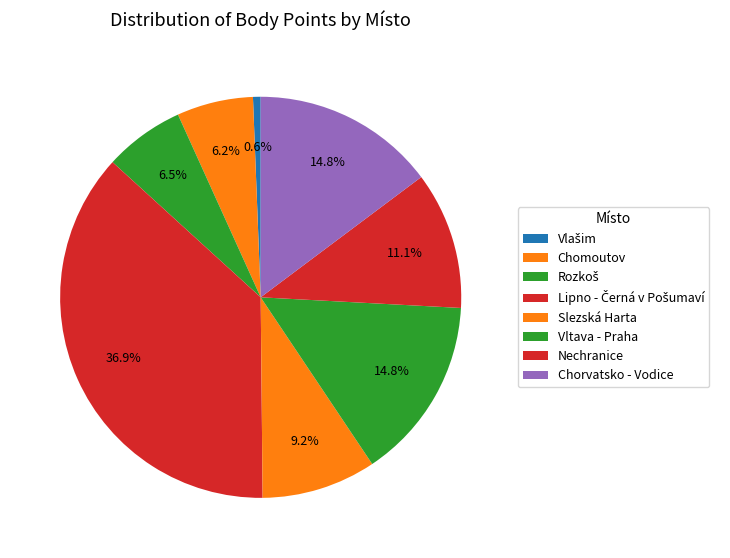

Count the number of slices in the pie.

8